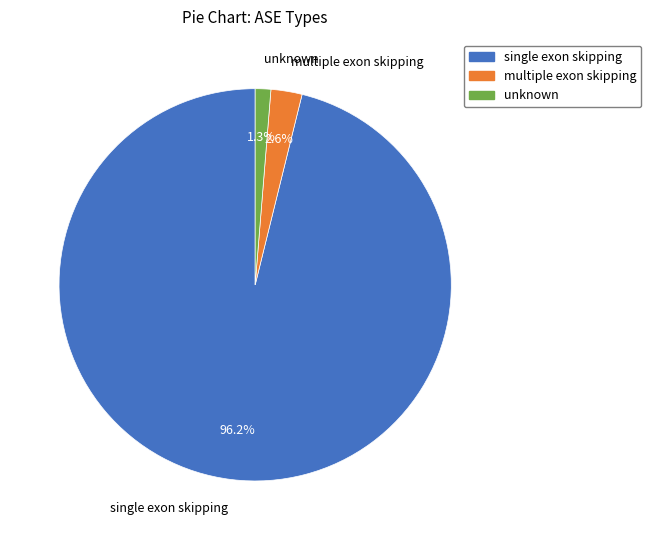

How many slices are in this pie chart?

3